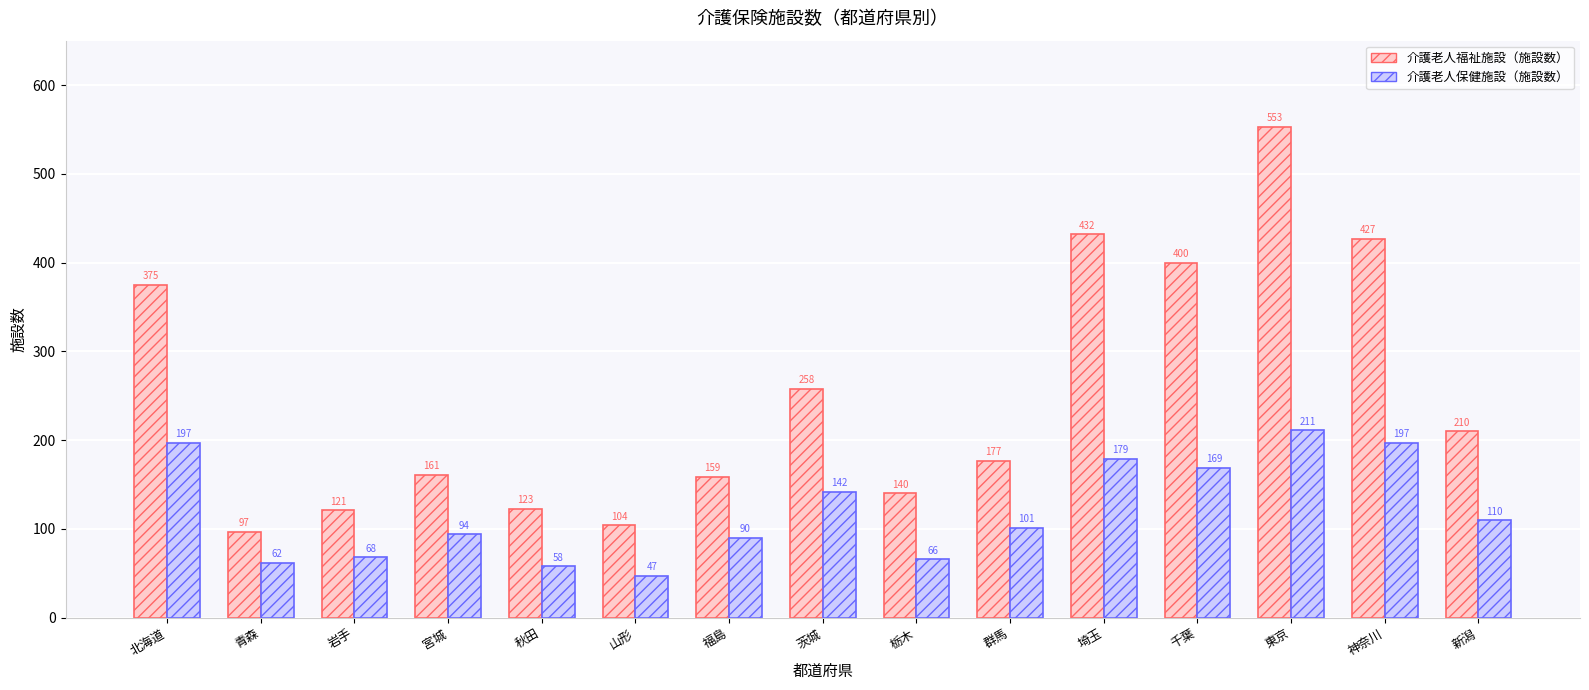

How many categories are shown in the chart?

15